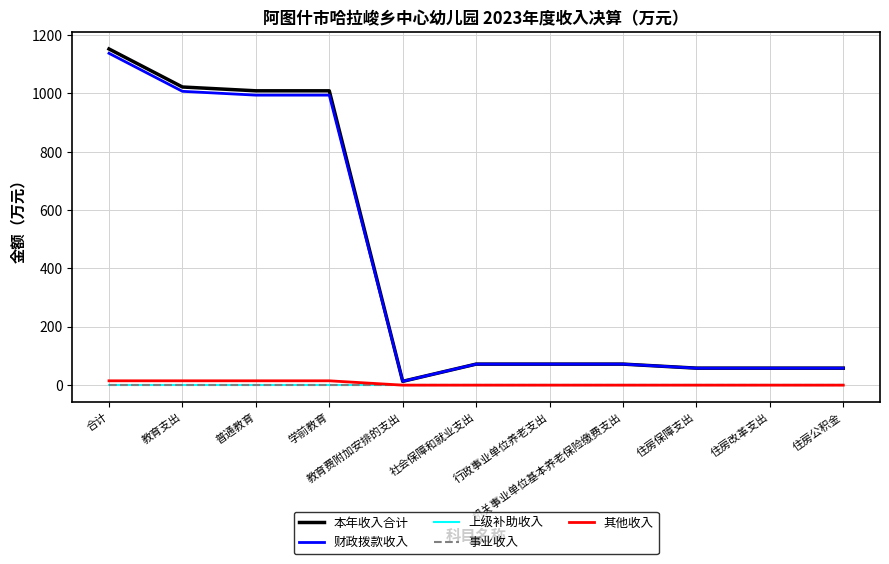

Which series has the largest range (max minus min)?

本年收入合计